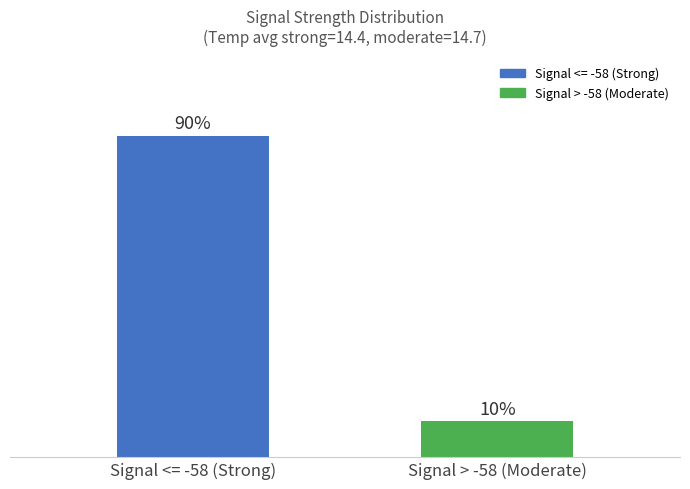

Which has a higher value, Signal <= -58 (Strong) or Signal > -58 (Moderate)?

Signal <= -58 (Strong)